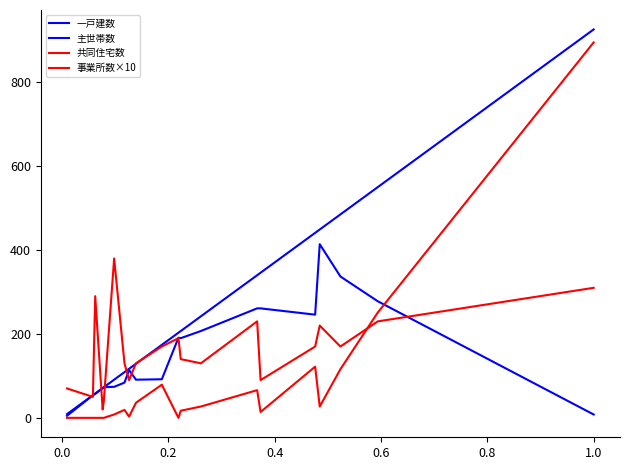

How many lines are shown in the chart?

4